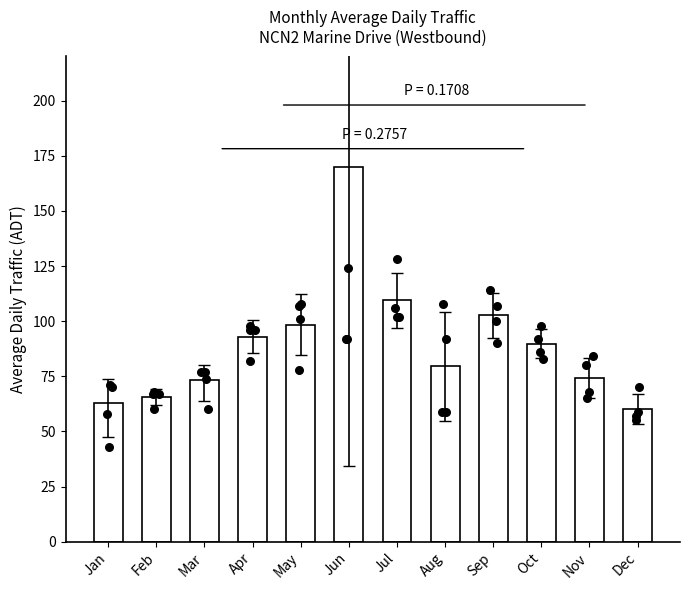

Approximately how many times larger is the value at Mar compared to Aug?

0.9